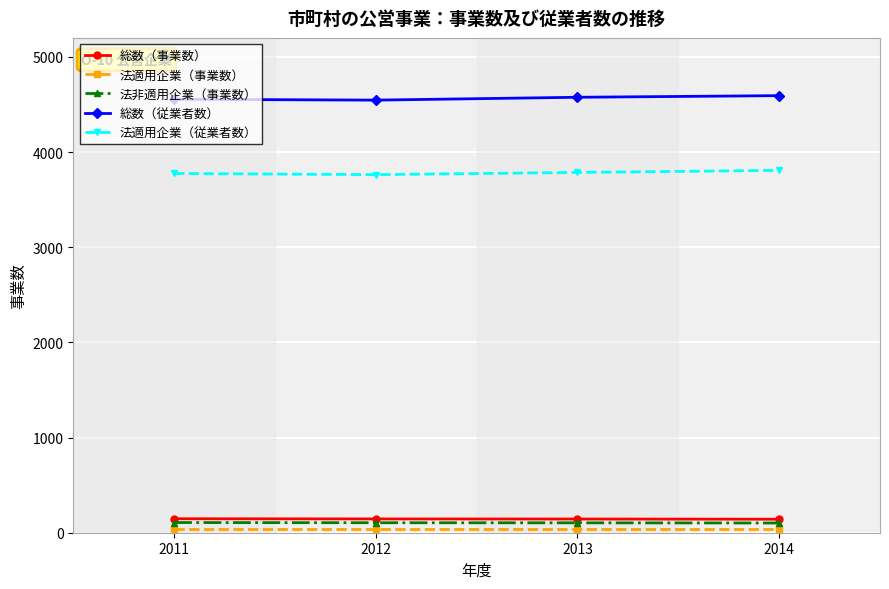

Which series has the largest total across all categories?

総数（従業者数）